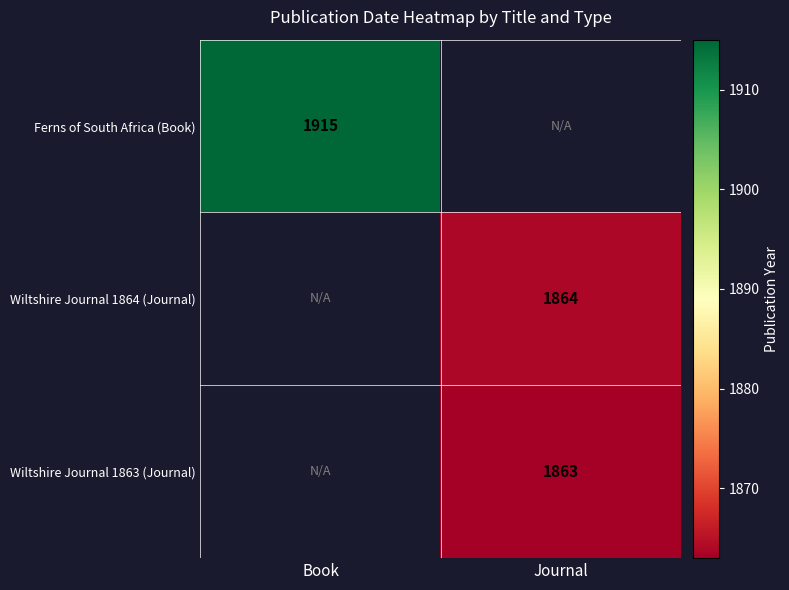

The value of Ferns of South Africa (Book) at Book is 1915. True or false?

True